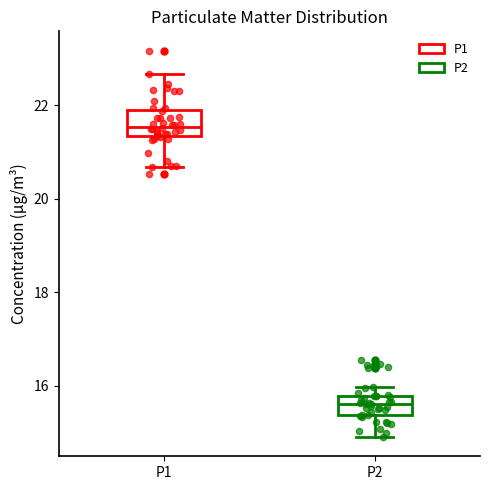

Which box's median line is the lowest?

P2